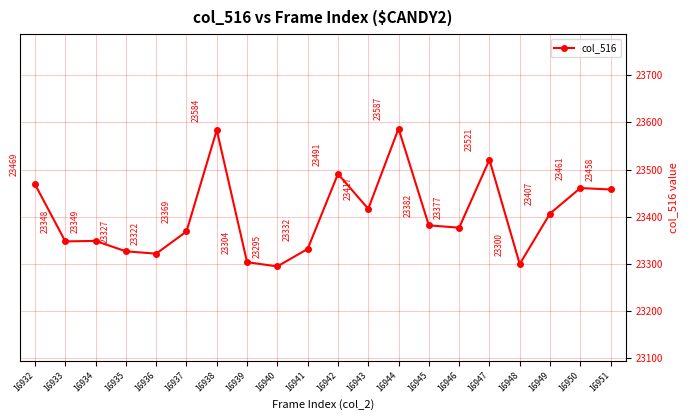

What is the maximum value shown in the chart?

23587